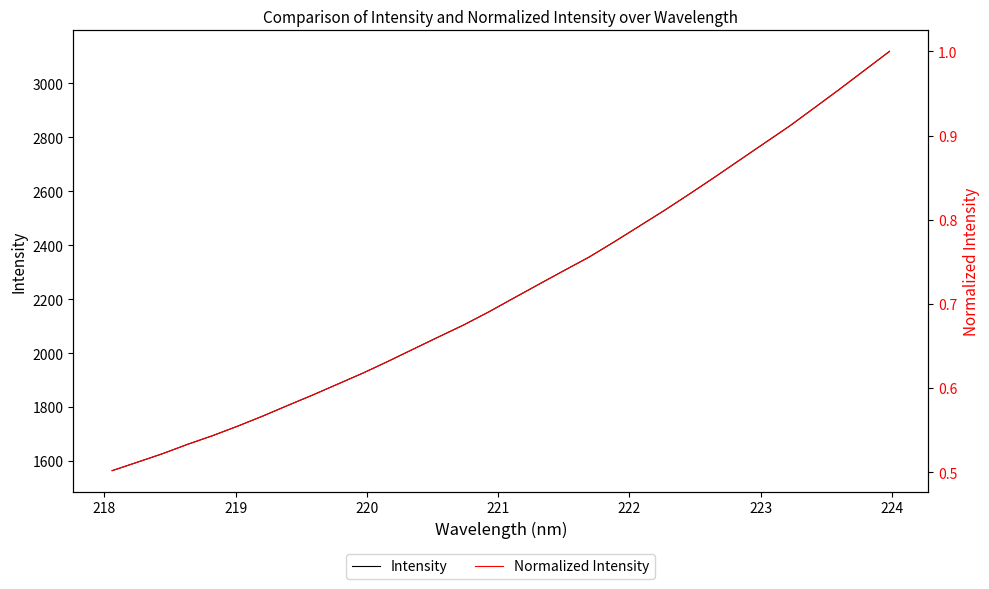

True or false: Normalized Intensity and Intensity intersect in this chart.

False